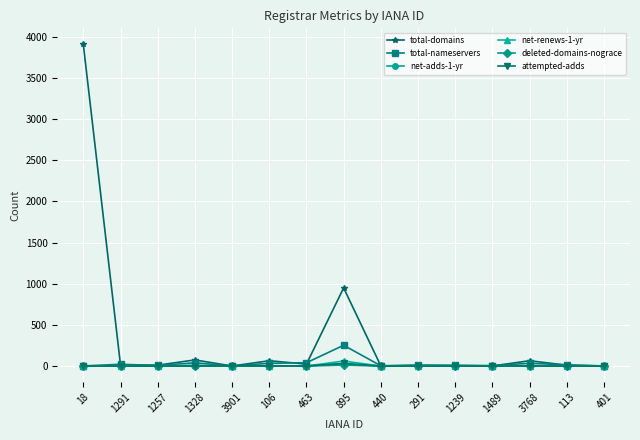

True or false: attempted-adds has more than 0 points higher than both neighbors.

True